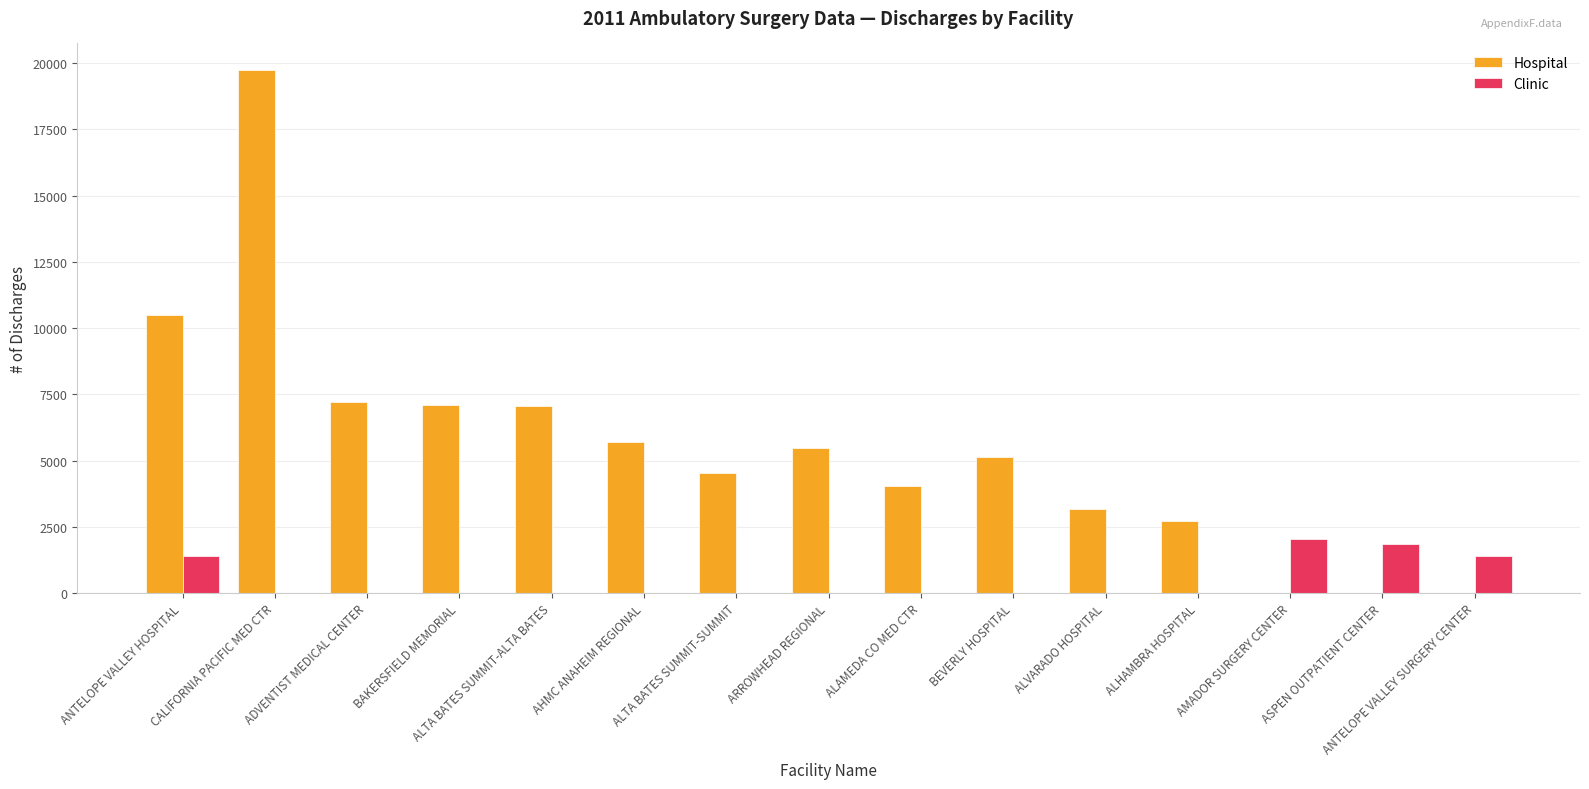

How many groups of bars are there?

15